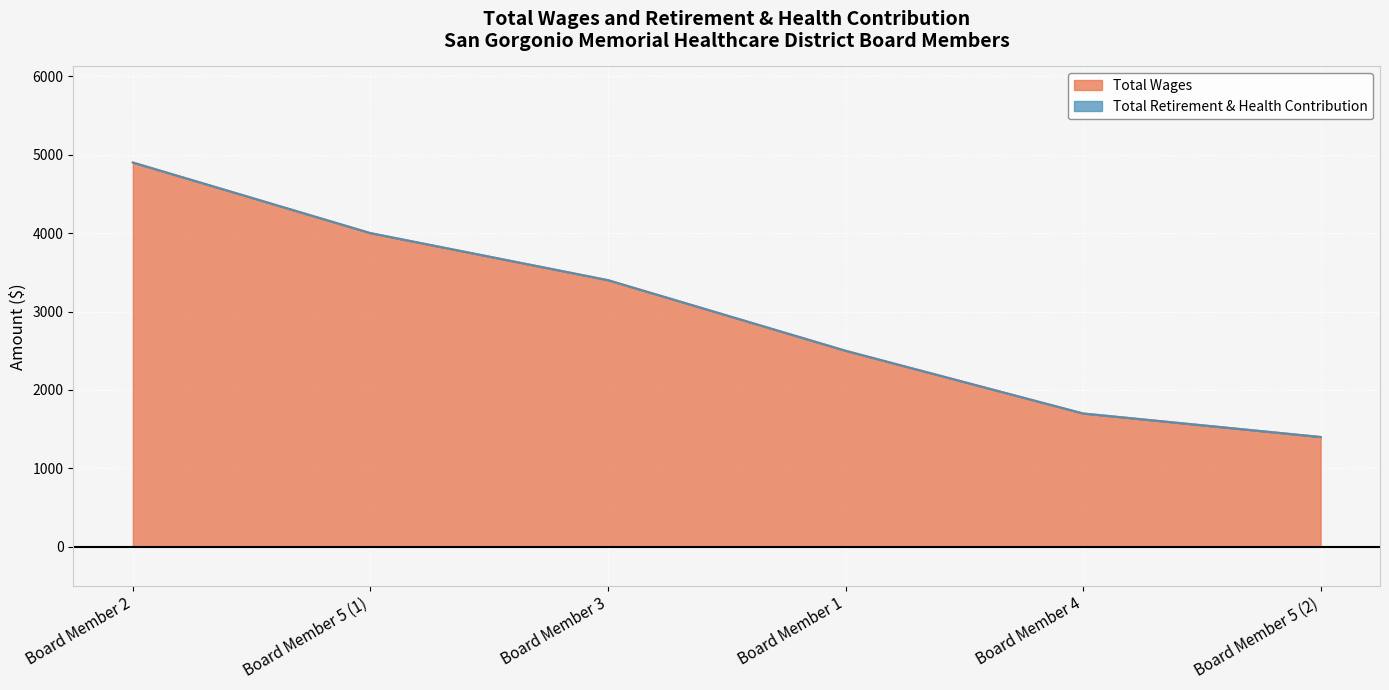

Count the number of categories in the chart.

6